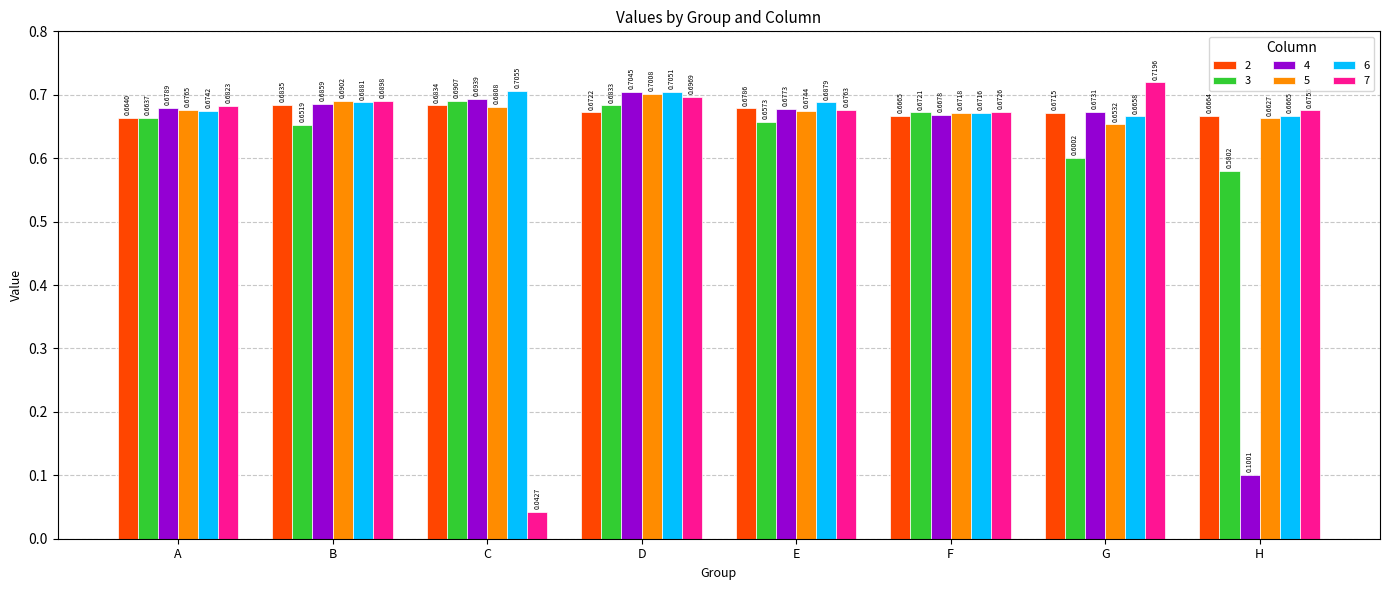

Which series has the widest spread of values?

7